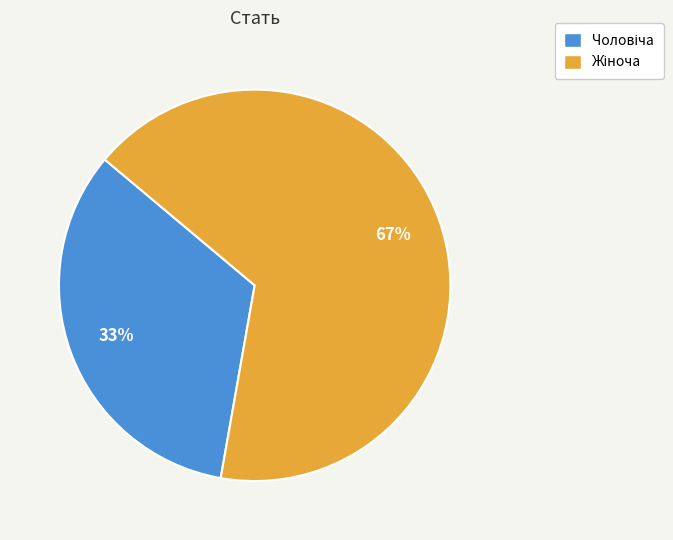

Is there a majority slice in this chart?

Yes